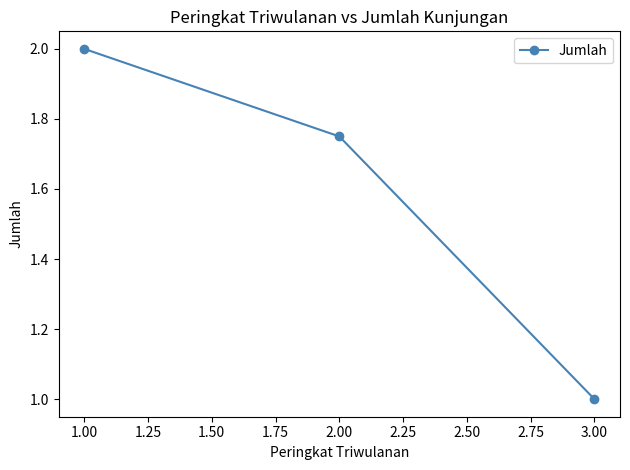

Which label corresponds to the smallest value in the chart?

3.00